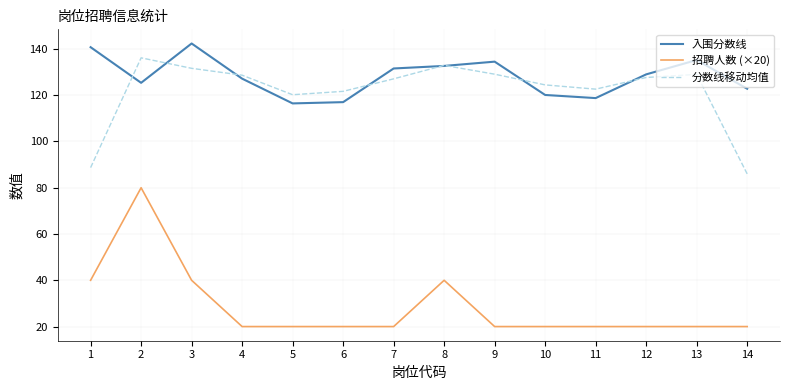

The 入围分数线 series shows 193.1 at 7. True or false?

False